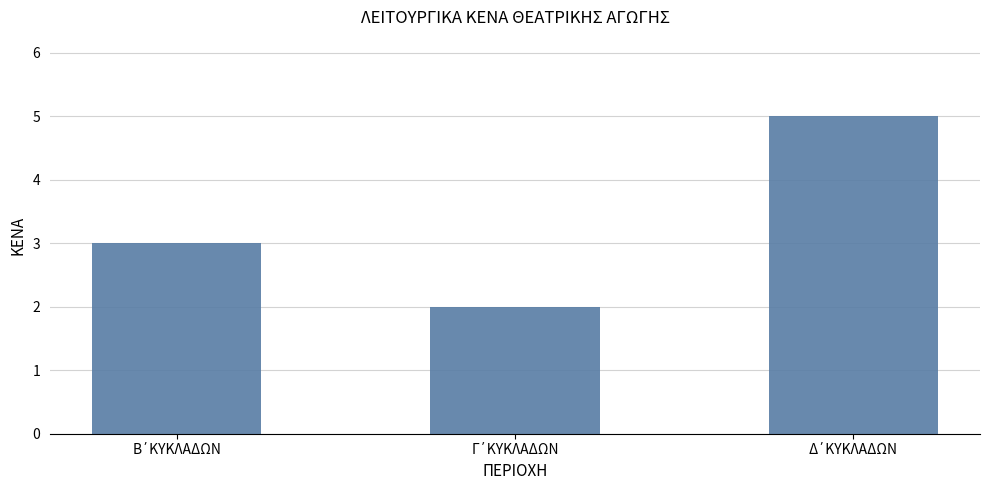

Reading right to left, list all the values displayed in this chart.

5	2	3